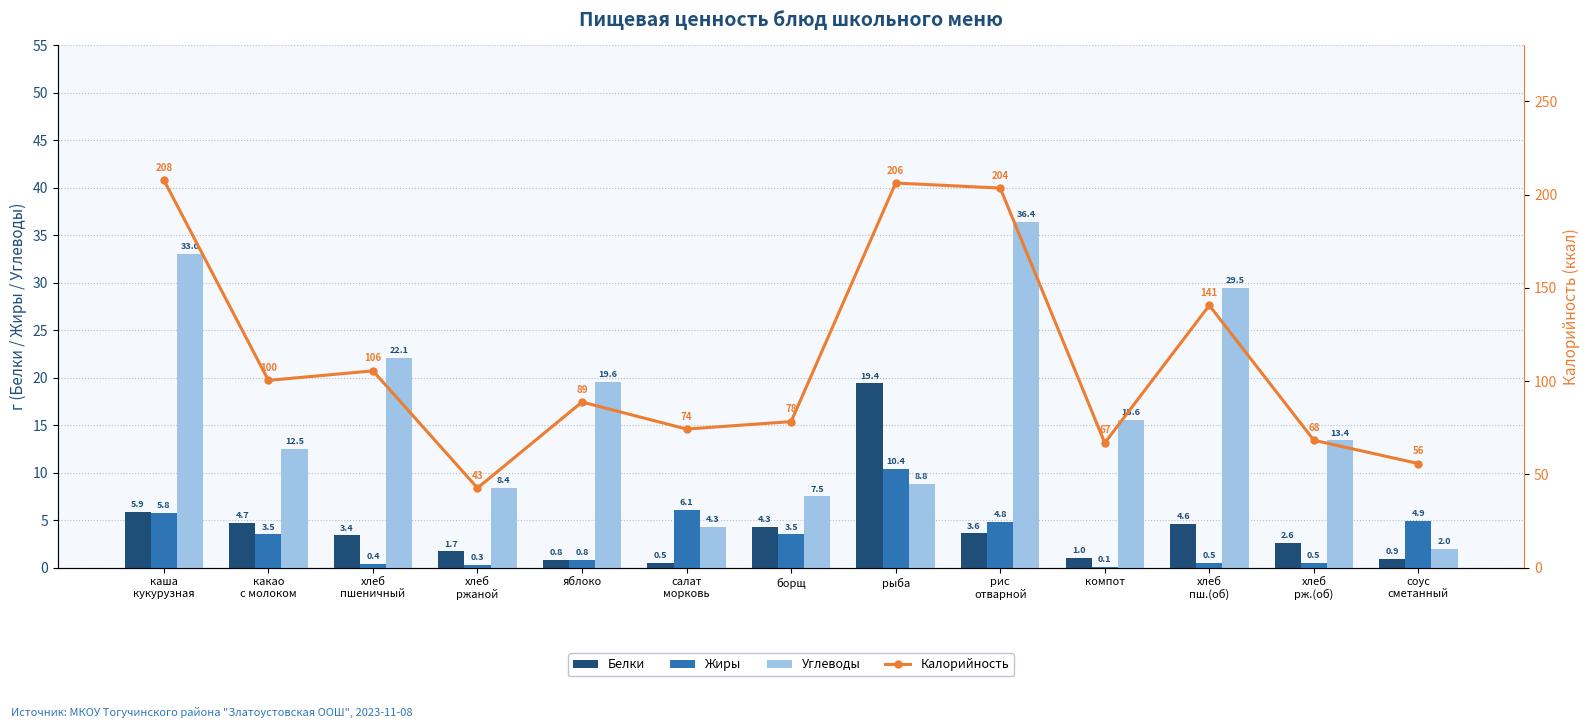

The Белки series shows 1.7 at хлеб
ржаной. True or false?

True